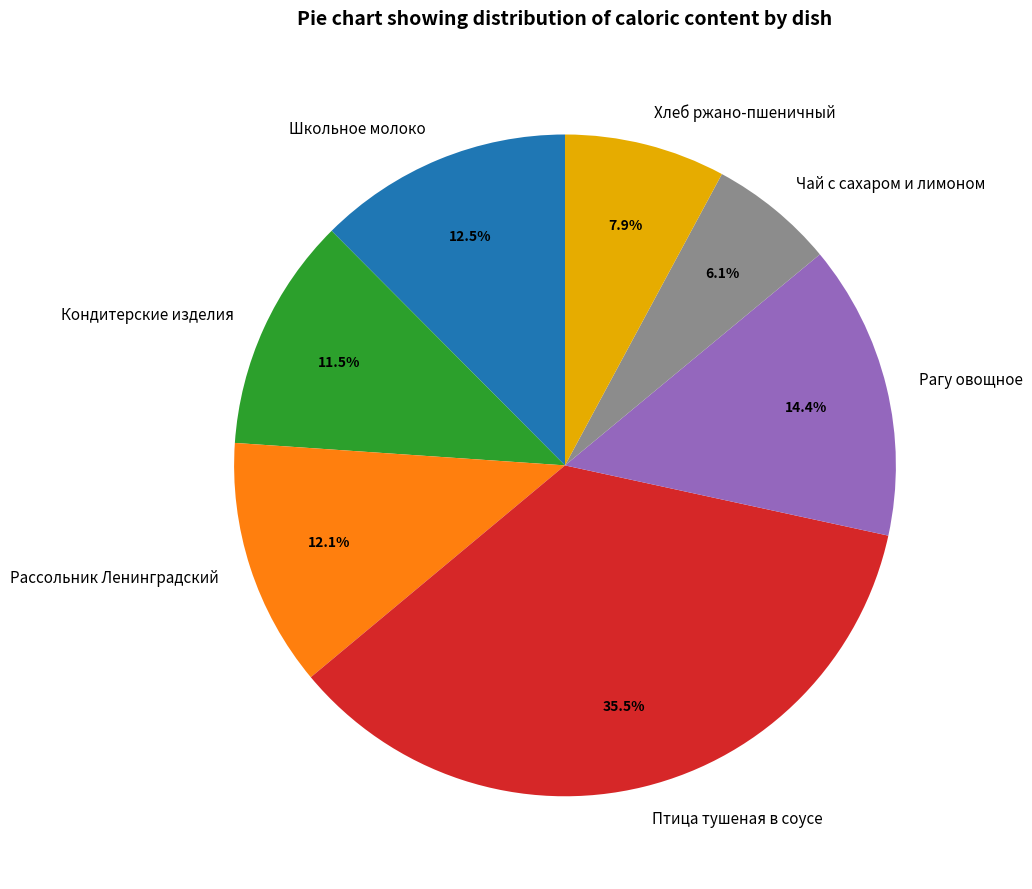

Which slice is the smallest?

Чай с сахаром и лимоном